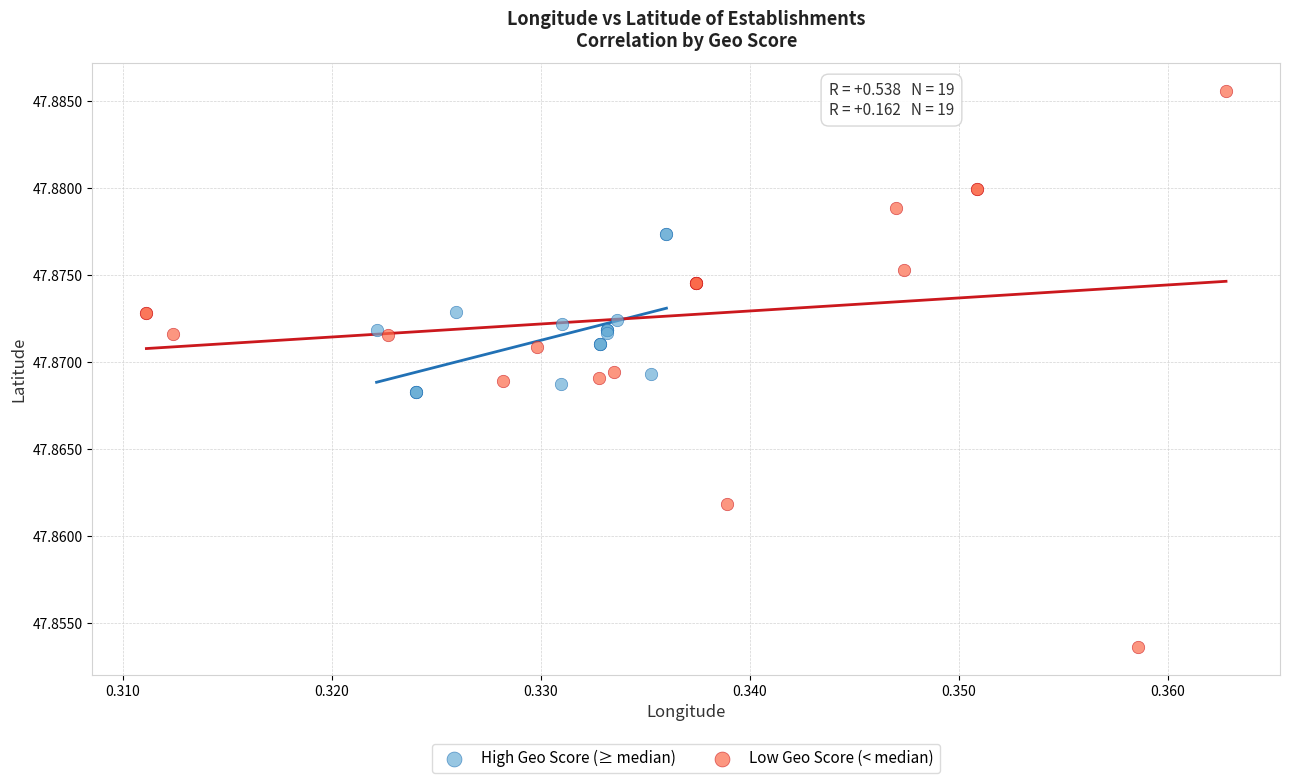

Which series reaches the minimum Y coordinate?

Low Geo Score (< median)